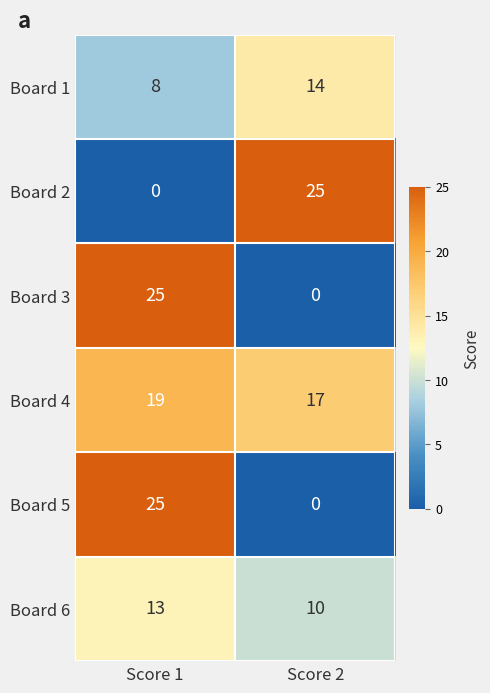

What is the approximate value of Board 5 at Score 1, to the nearest 5?

25